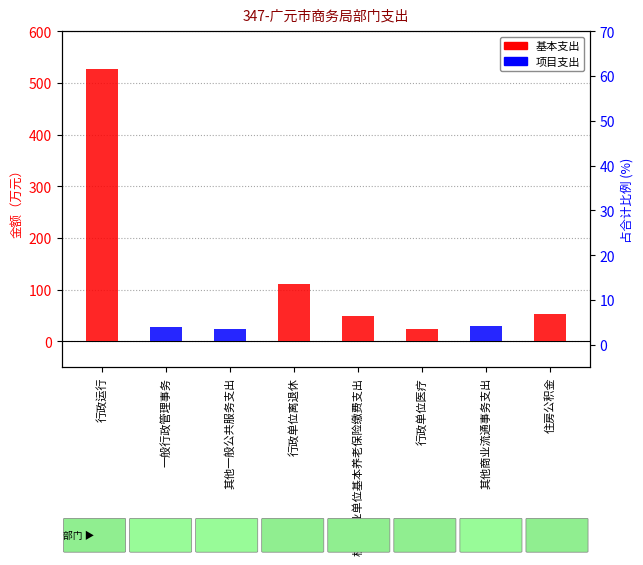

How many bars are there in each group?

2